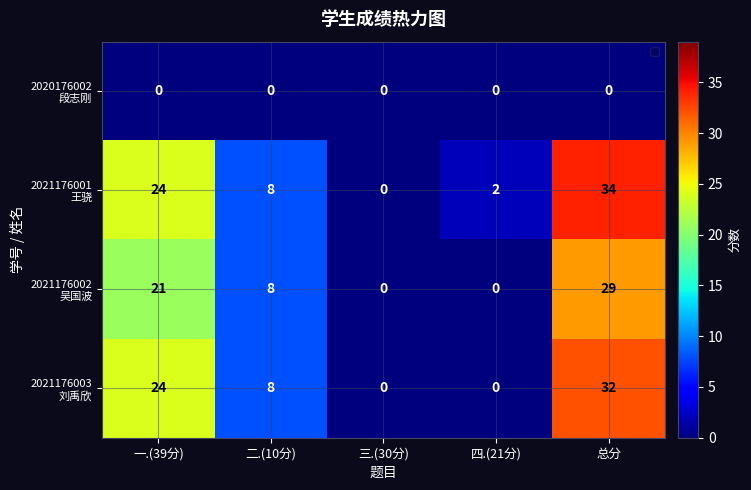

At which category is the sum across all series the highest?

总分